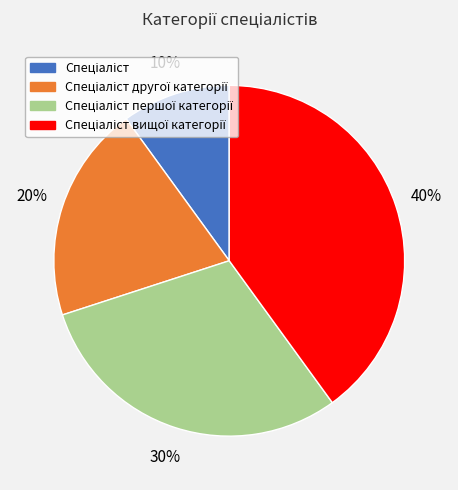

To the nearest percent, what is the average slice percentage?

25%